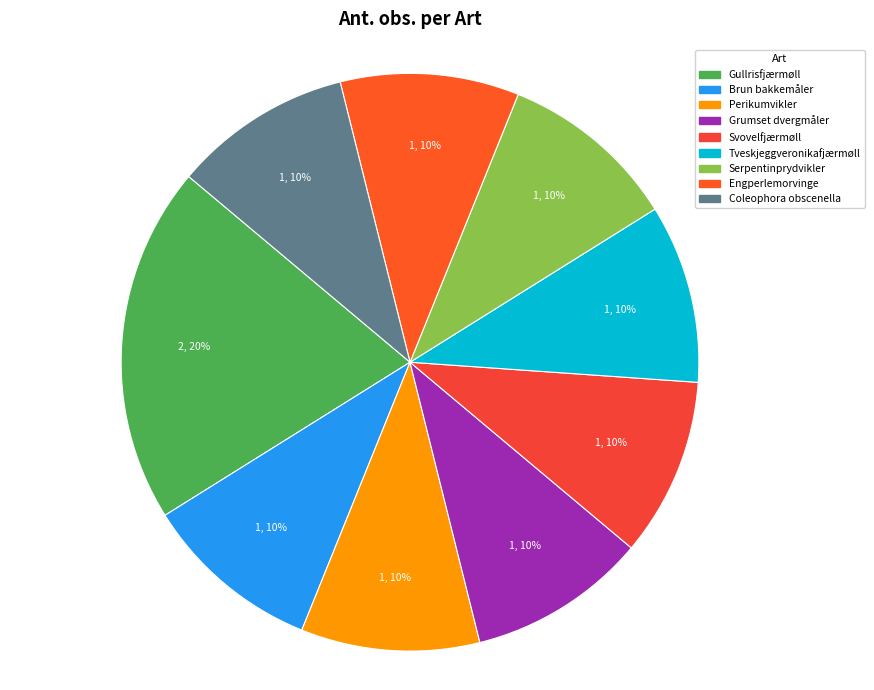

Does Tveskjeggveronikafjærmøll account for over 50% of the chart?

No